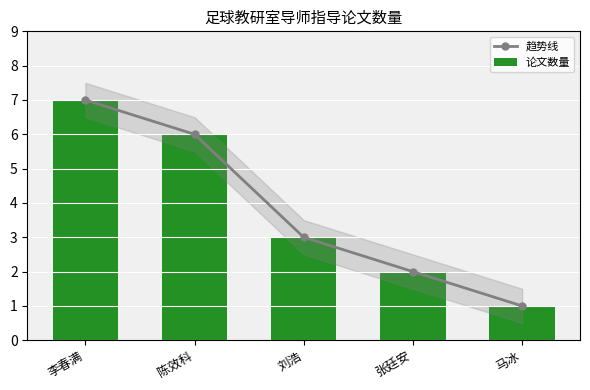

What is the average value of the 趋势线 series?

4